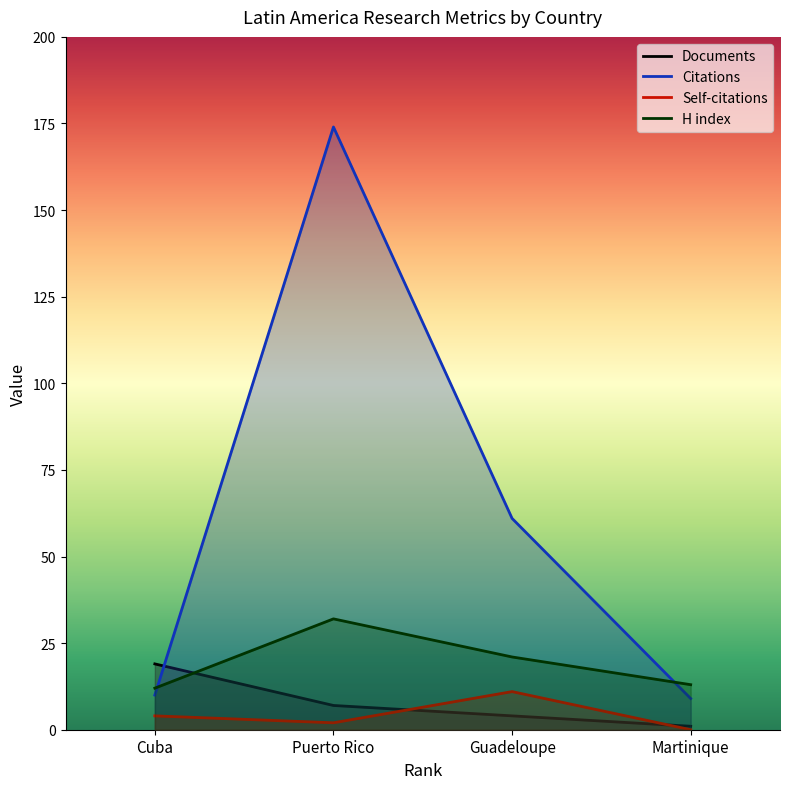

What is the spread (max minus min) of values at Guadeloupe?

57